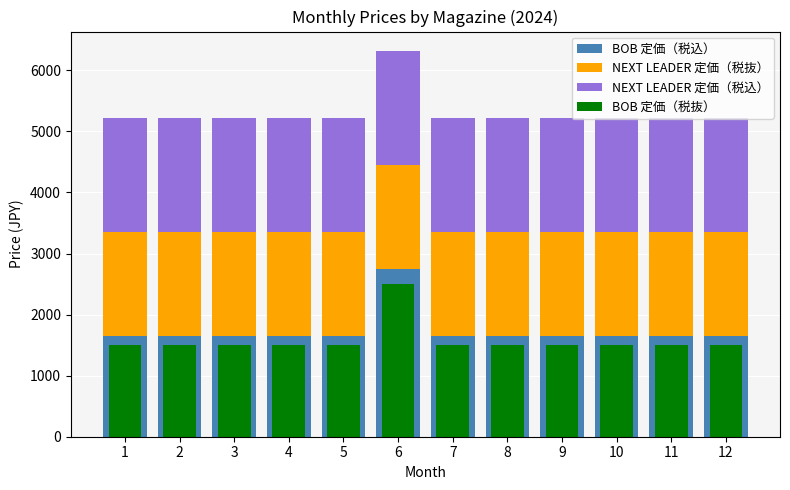

Reading left to right, what are all the values shown in this chart?

BOB 定価（税込）: 1650	1650	1650	1650	1650	2750	1650	1650	1650	1650	1650	1650
NEXT LEADER 定価（税抜）: 1700	1700	1700	1700	1700	1700	1700	1700	1700	1700	1700	1700
NEXT LEADER 定価（税込）: 1870	1870	1870	1870	1870	1870	1870	1870	1870	1870	1870	1870
BOB 定価（税抜）: 1500	1500	1500	1500	1500	2500	1500	1500	1500	1500	1500	1500